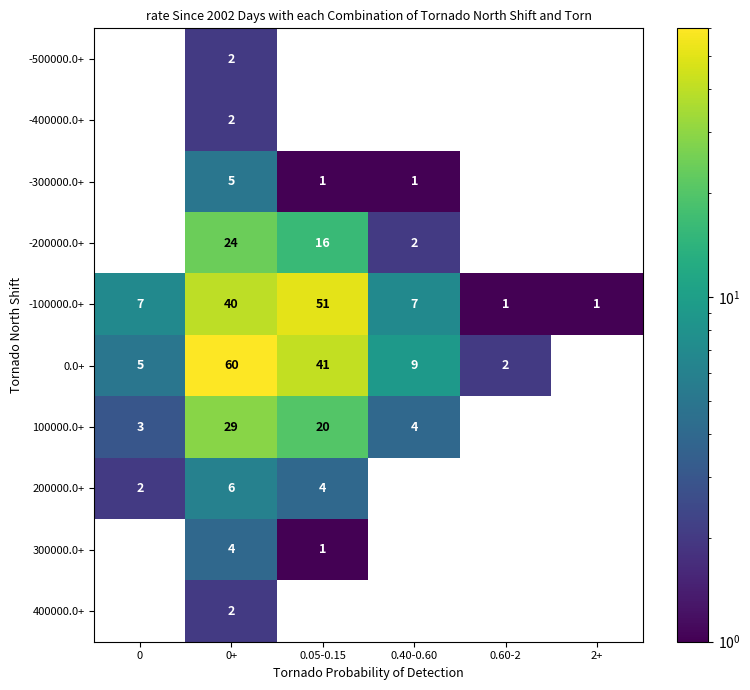

What is the total value across all series at 0.05-0.15?

134